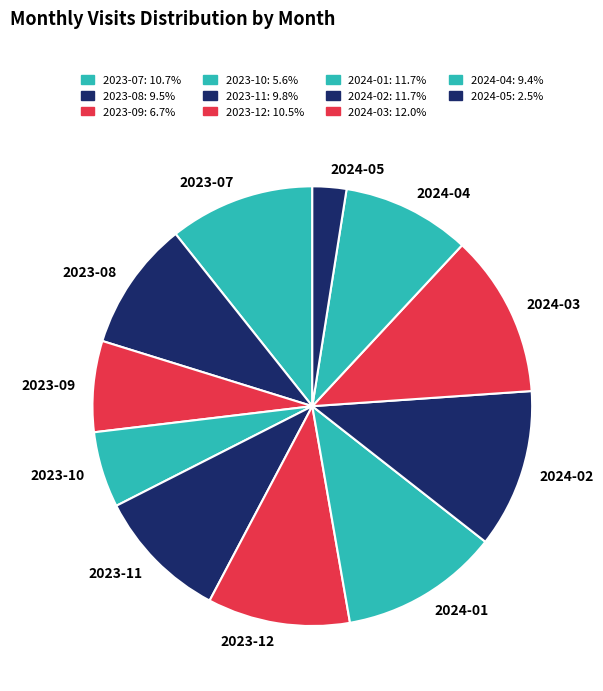

Which has a higher value, 2023-08 or 2024-05?

2023-08